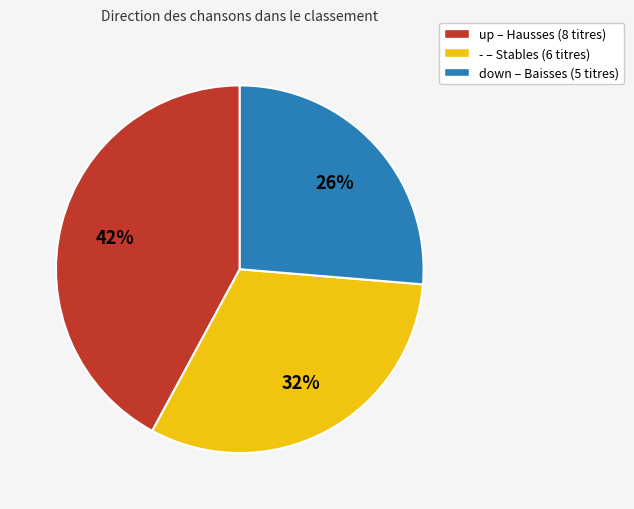

Is there any slice that represents more than half of the pie?

No